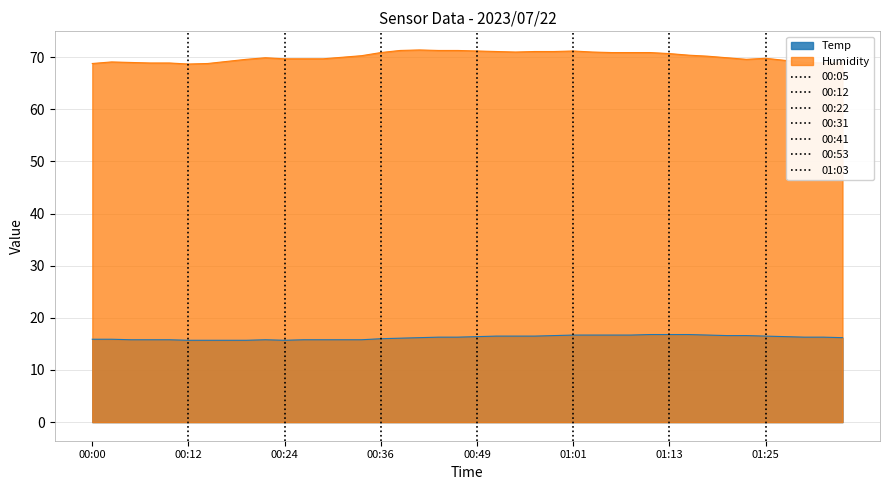

What is the value of the Temp point at the 30th from the left?

16.8